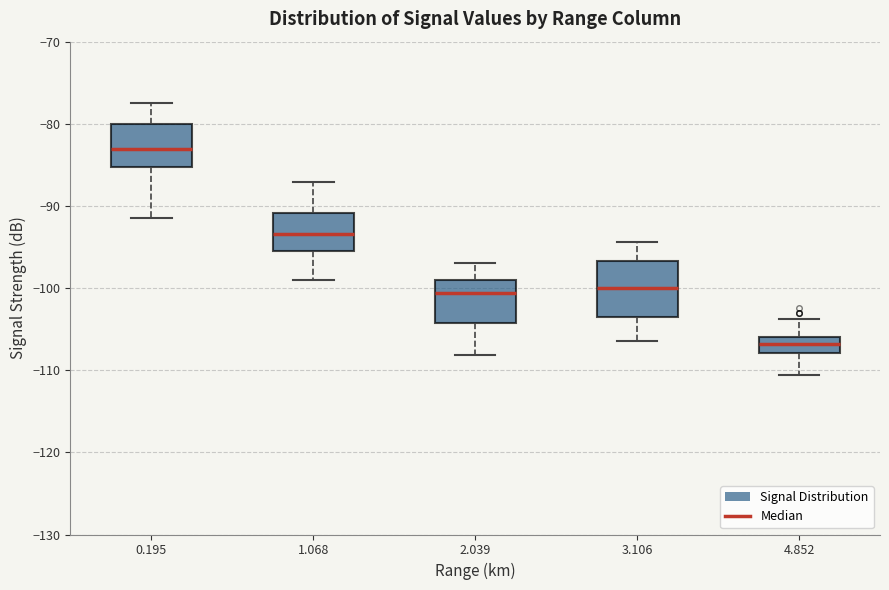

Reading left to right, read every box against the y-axis: the position of its median line, the range the box covers, and the ends of its whiskers. The values are not printed on the chart, so give them approximately, as read against the axis.

0.195: median -83, box -85 to -80, whiskers -91 to -77
1.068: median -93, box -95 to -91, whiskers -99 to -87
2.039: median -101, box -104 to -99, whiskers -108 to -97
3.106: median -100, box -104 to -97, whiskers -106 to -94
4.852: median -107, box -108 to -106, whiskers -111 to -104